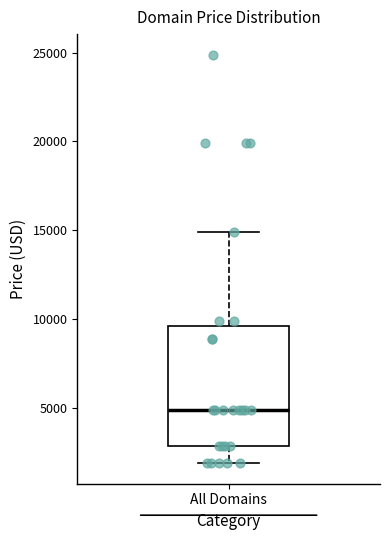

Read this box plot against the y-axis: the position of the median line, the range covered by the box, and the ends of both whiskers. The values are not printed on the chart, so give them approximately, as read against the axis.

median 5000, box 3000 to 9500, whiskers 2000 to 15000